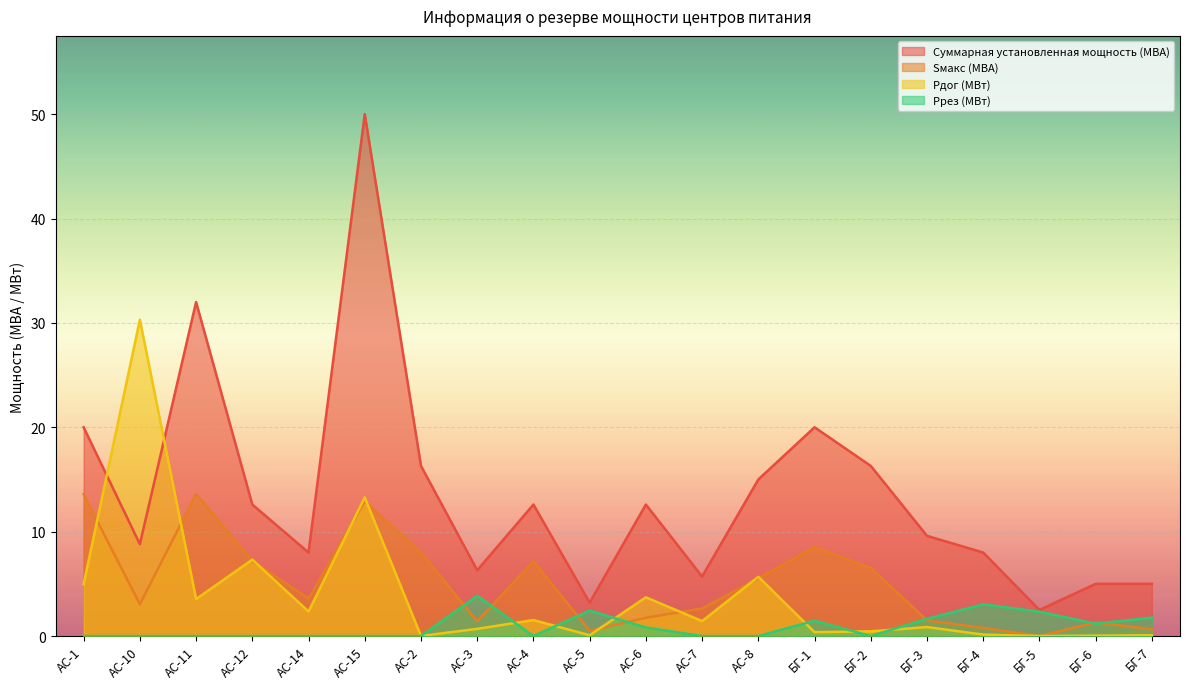

At which label does Суммарная установленная мощность (МВА) first exceed 12?

АС-1